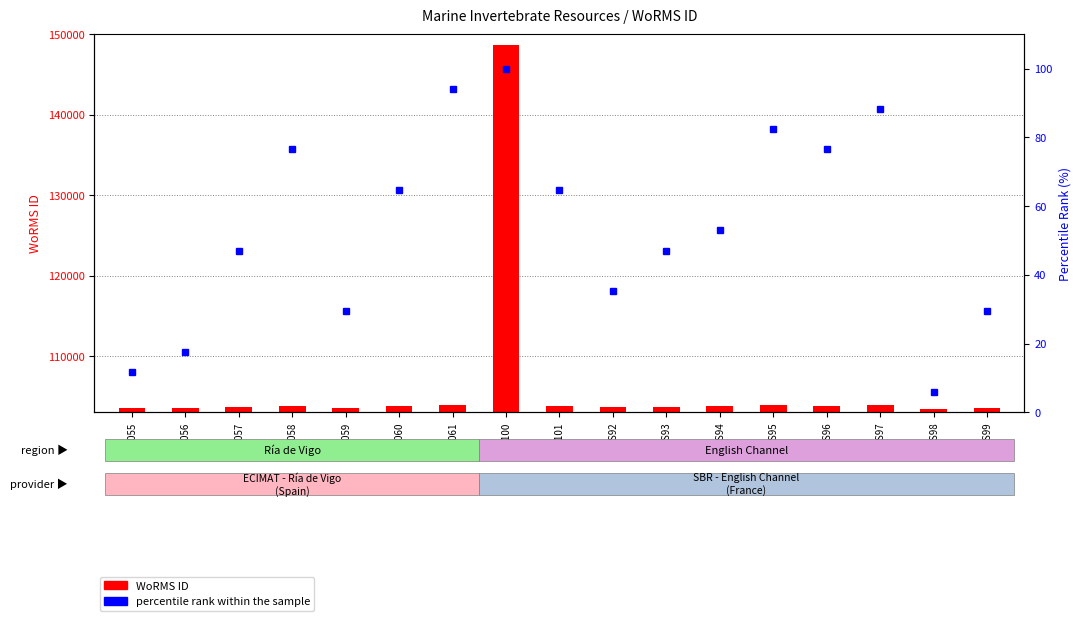

What is the sum of the WoRMS ID values at RAS95 and EMR061?

207791.0